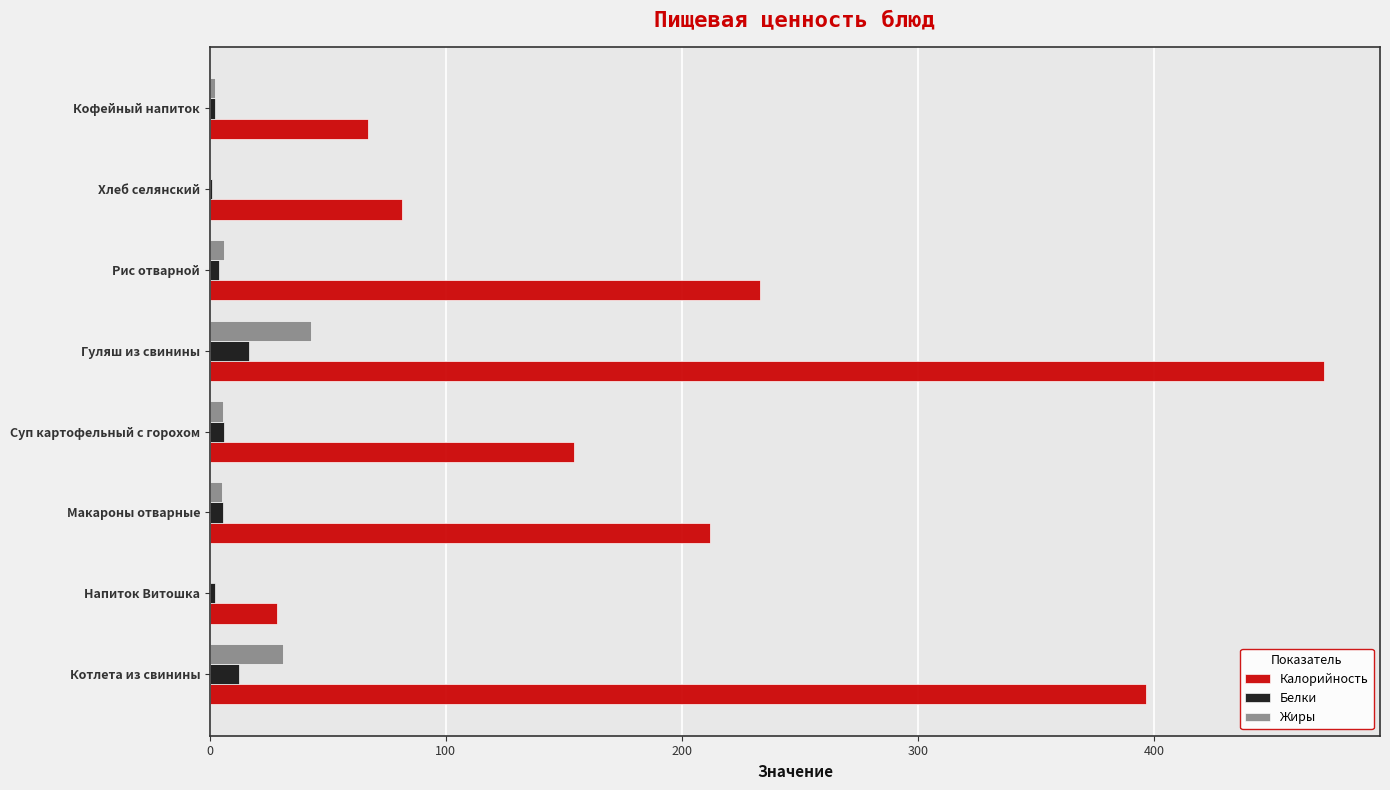

Between Суп картофельный с горохом and Кофейный напиток, which series saw the biggest shift?

Калорийность